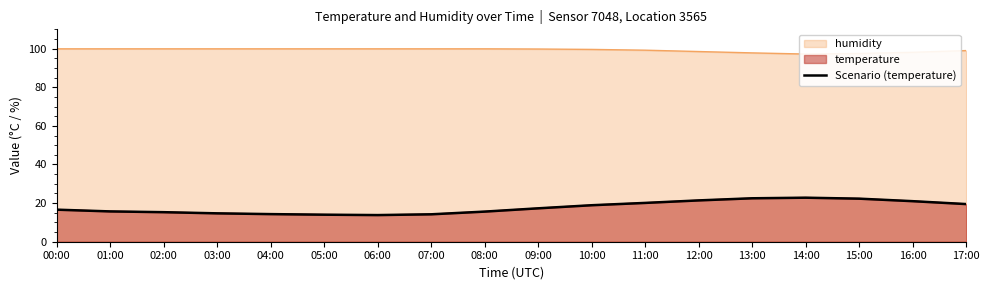

What is the change in value from 03:00 to 12:00?

+6.7